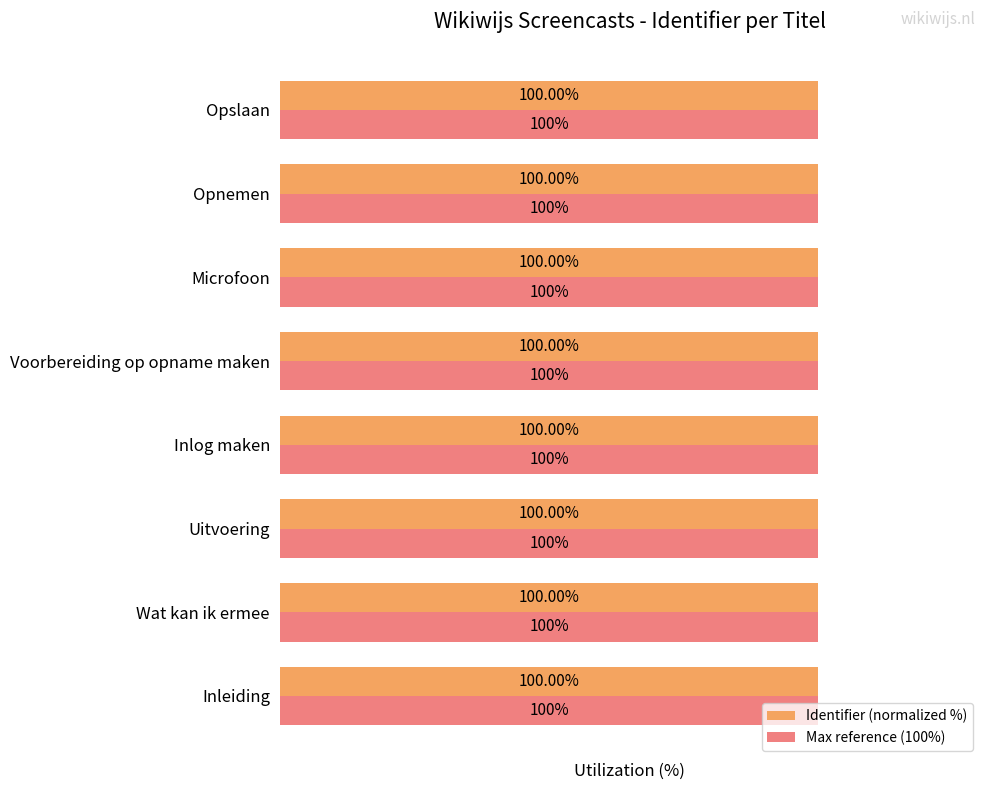

What are all the series names shown in the legend?

Identifier (normalized %), Max reference (100%)